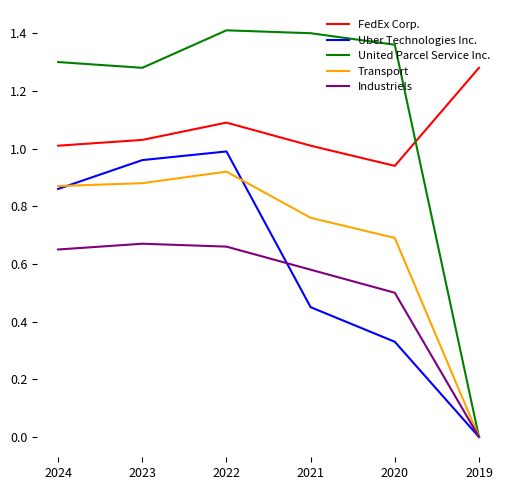

List the series in order of their peak value, lowest first.

Industriels, Transport, Uber Technologies Inc., FedEx Corp., United Parcel Service Inc.